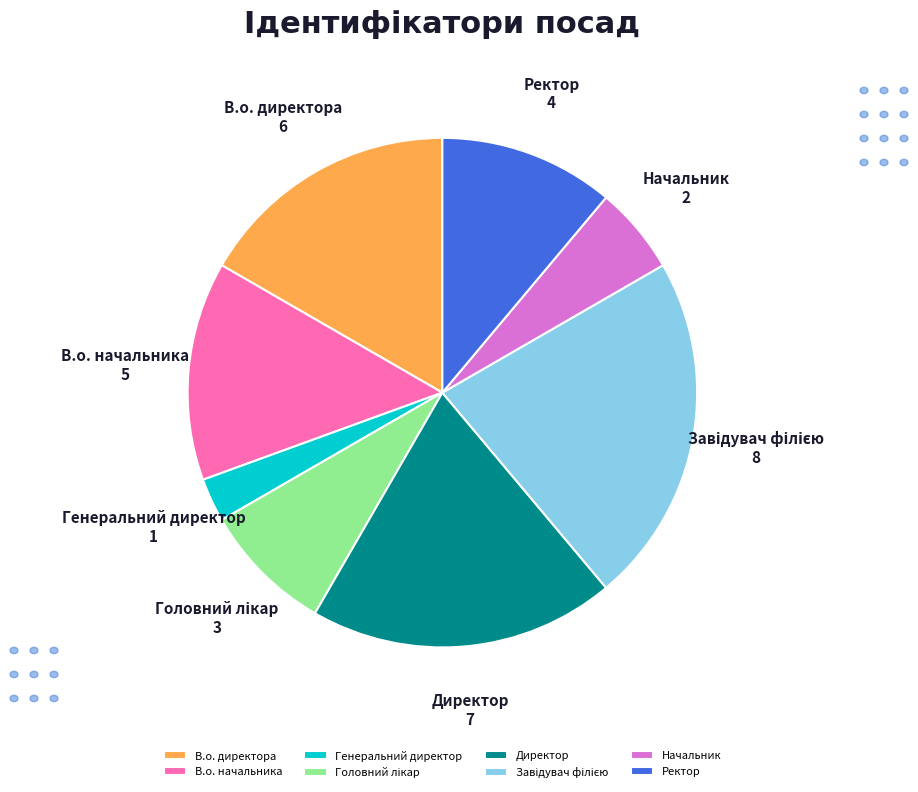

Does Ректор represent more than half of the total?

No